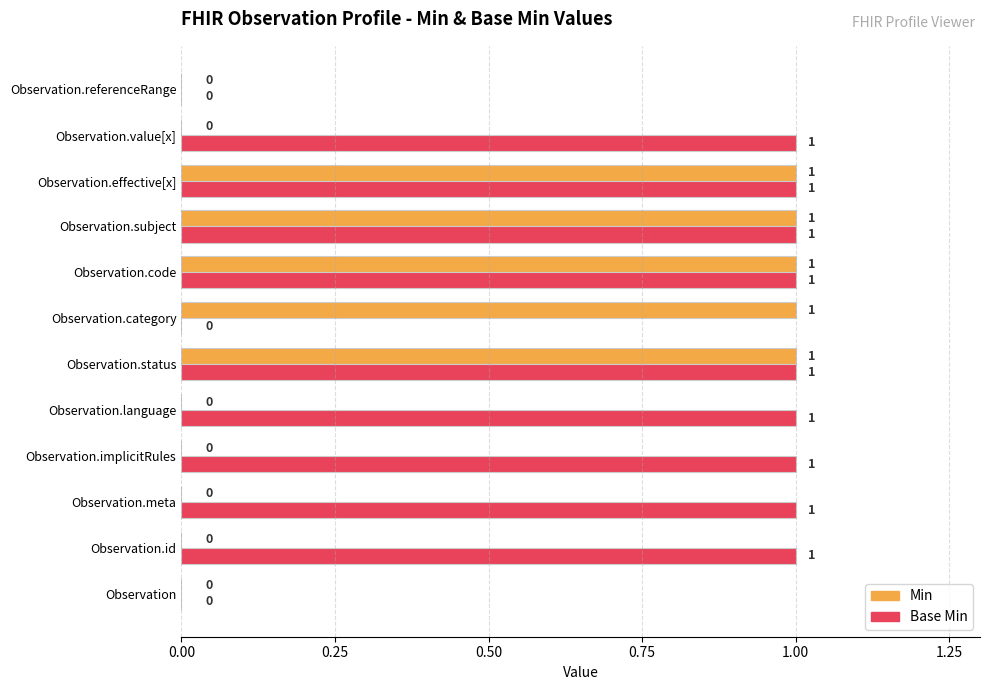

The value of Min at Observation.subject is 0. True or false?

False